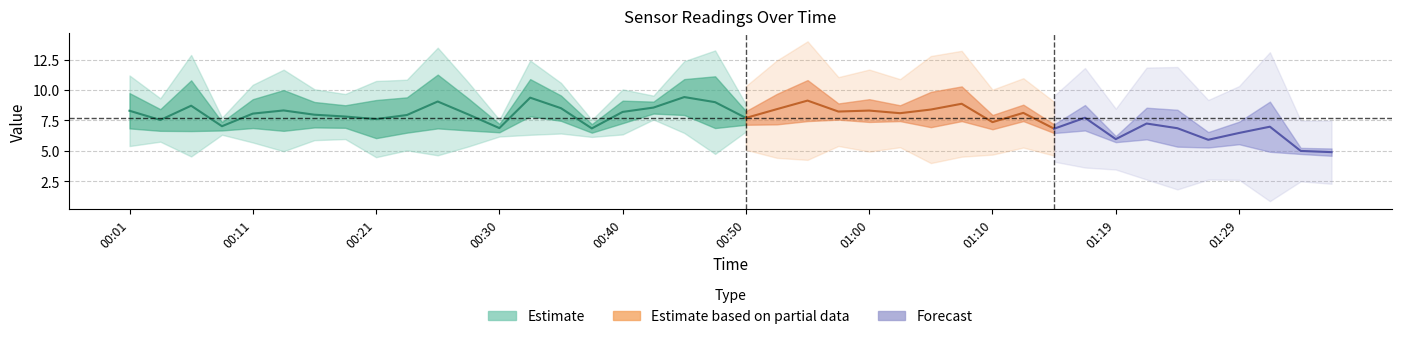

What position from the right is 00:01?

40